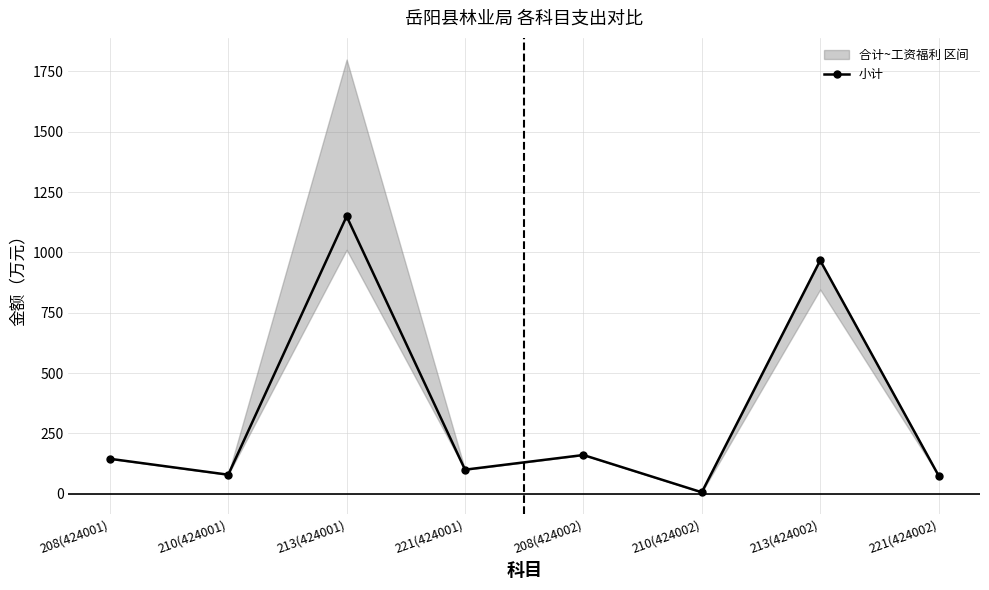

At which label does the data first exceed 145?

208(424001)